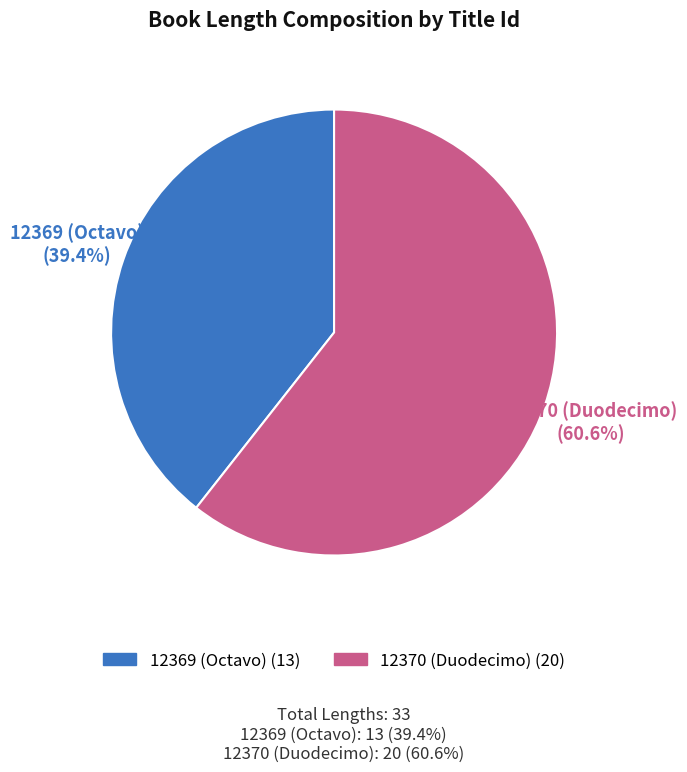

Between 12369 and 12370, which is larger?

12370